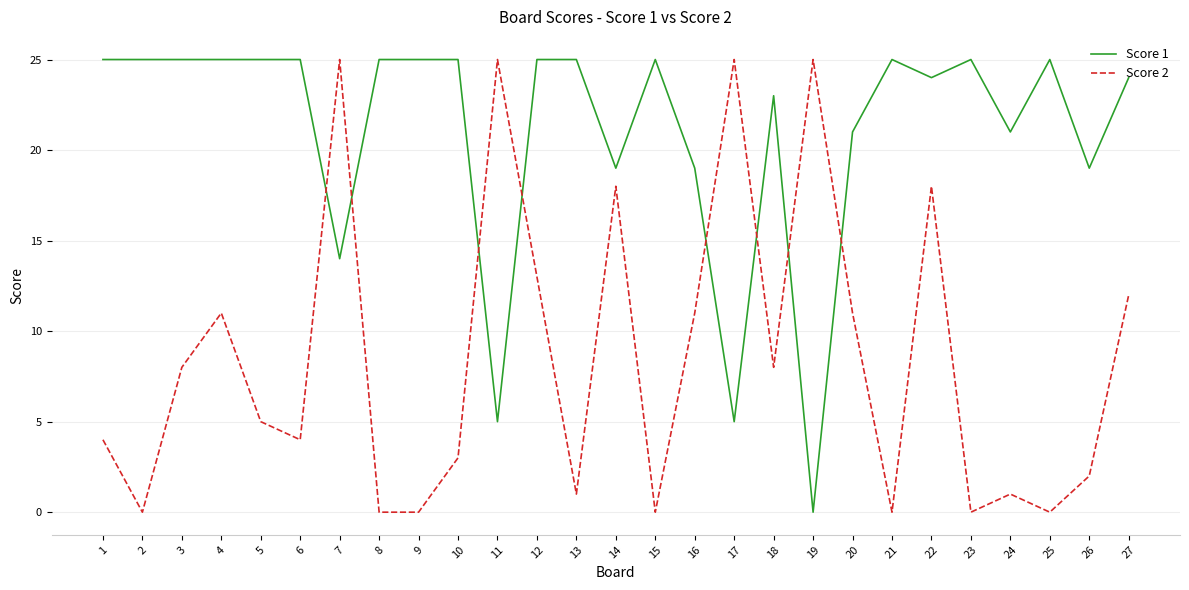

At which category is the sum across all series the highest?

22